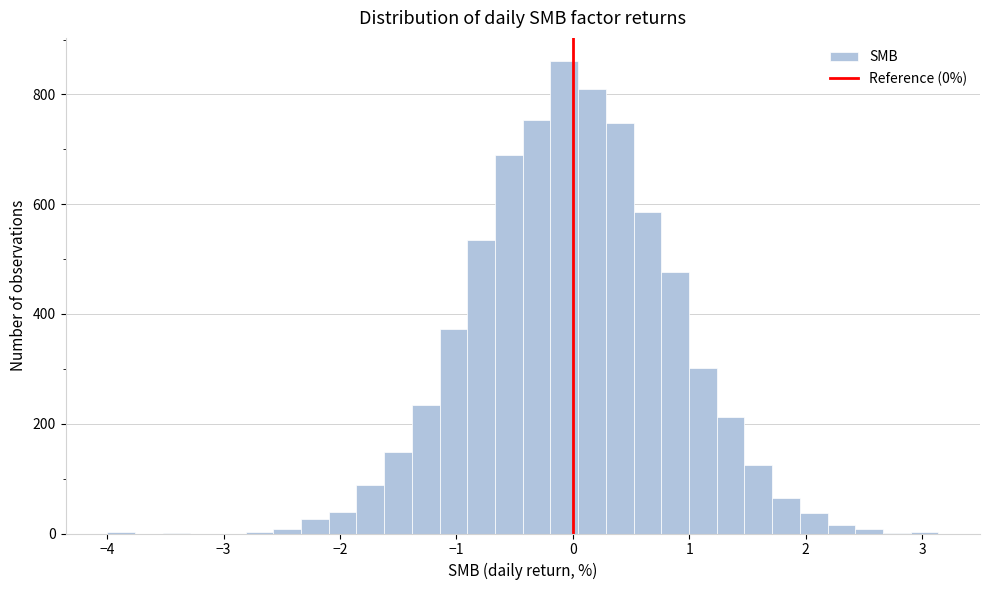

Around what value on the x-axis is the tallest bar? Give the approximate position of its centre, as read against the axis.

-0.1